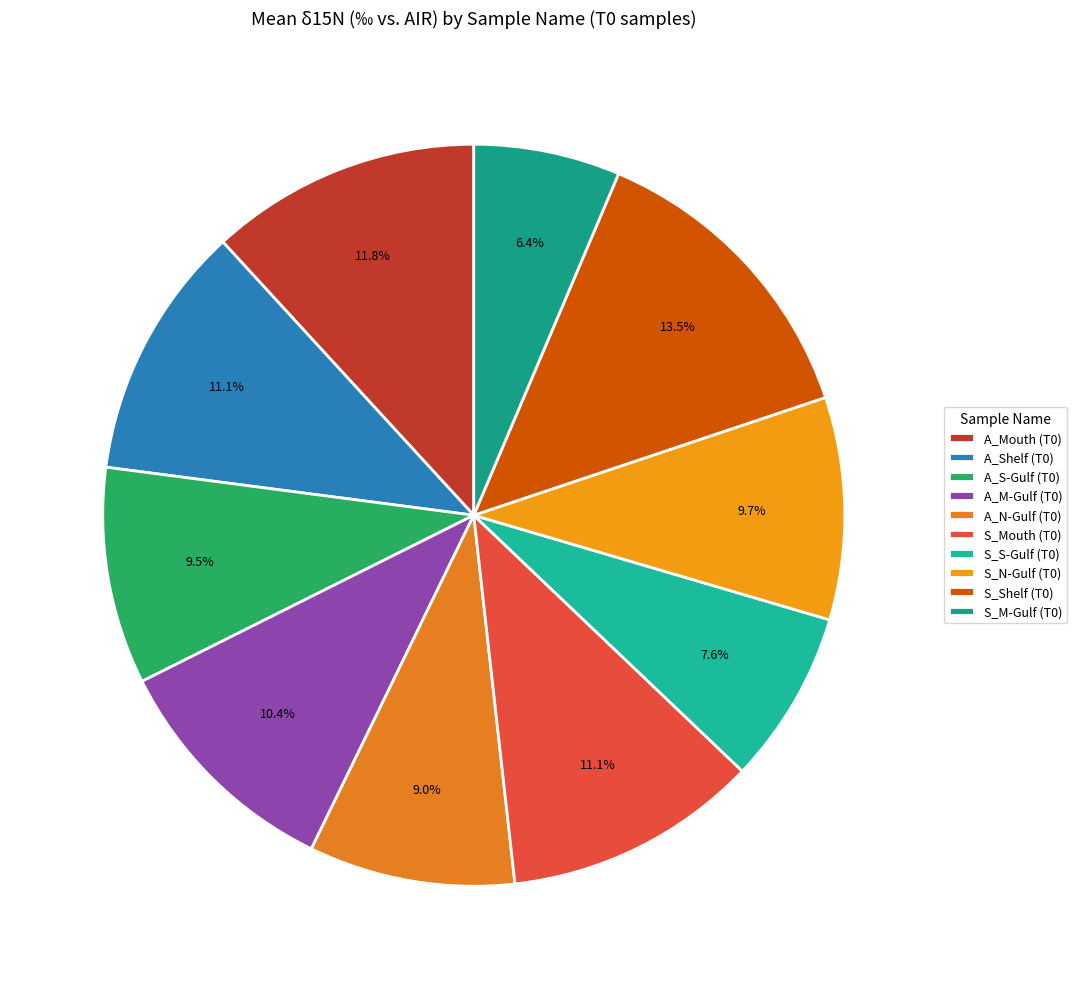

Is it true that S_Shelf (T0) is 13% of the pie?

True